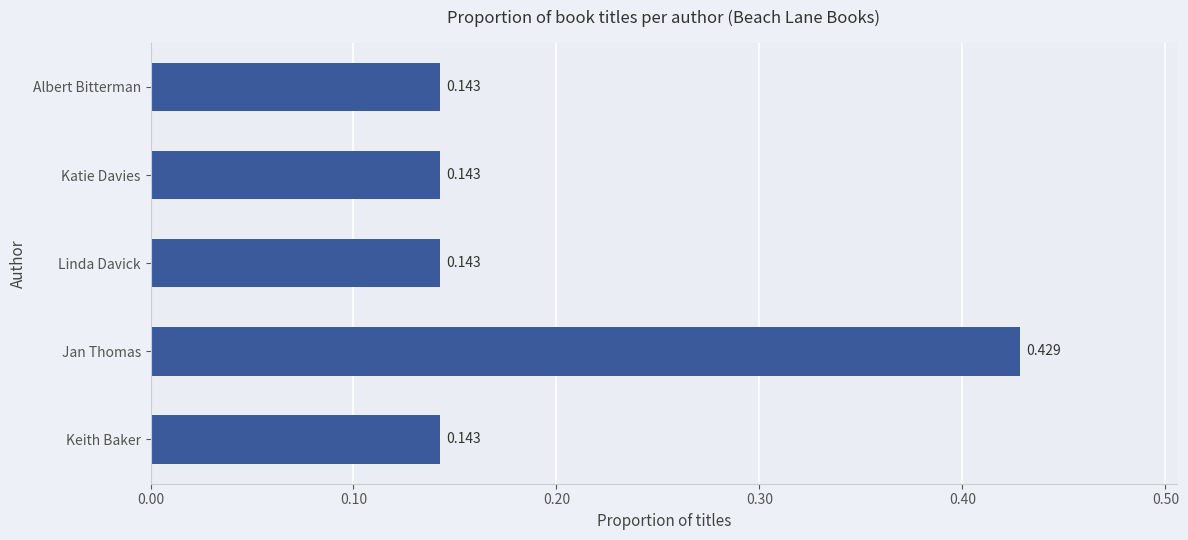

Which has a higher value, Linda Davick or Jan Thomas?

Jan Thomas